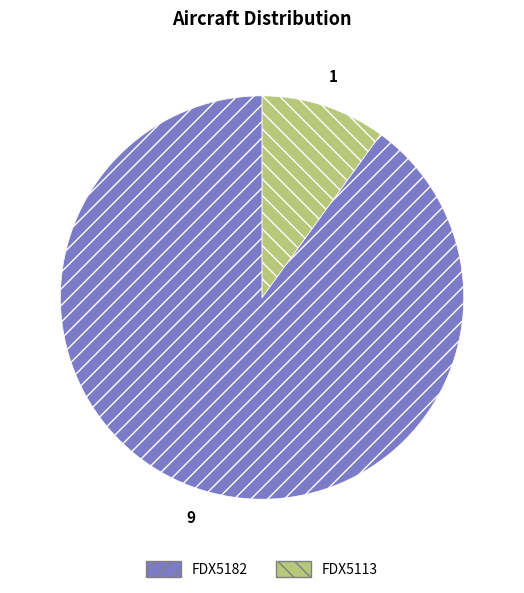

Rank the categories by value from lowest to highest.

FDX5113, FDX5182